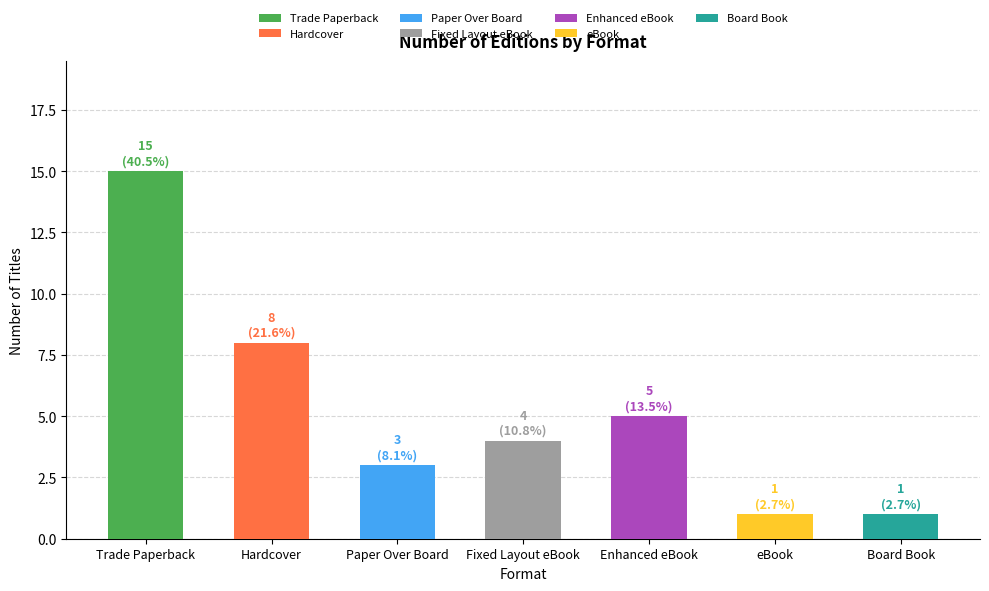

What is the value of the 5th bar from the left?

5